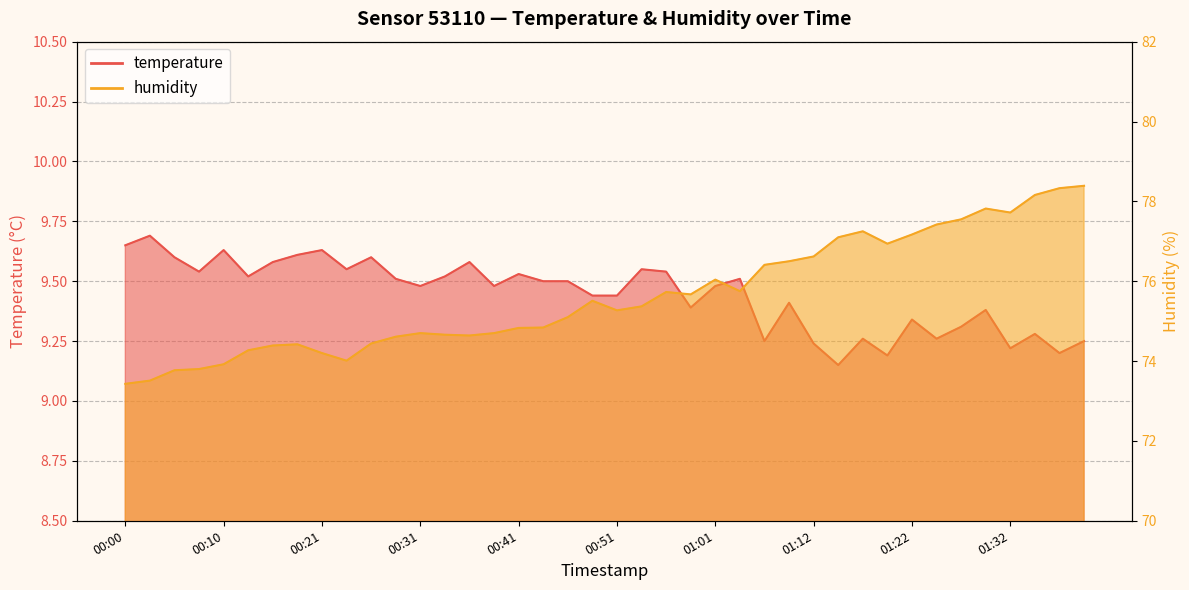

Rank the series by their average value, from highest to lowest.

humidity, temperature